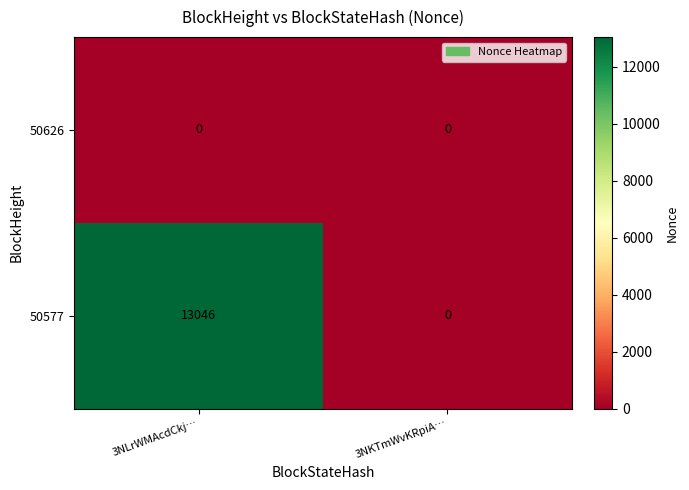

At which category is the sum across all series the highest?

3NLrWMAcdCkj…